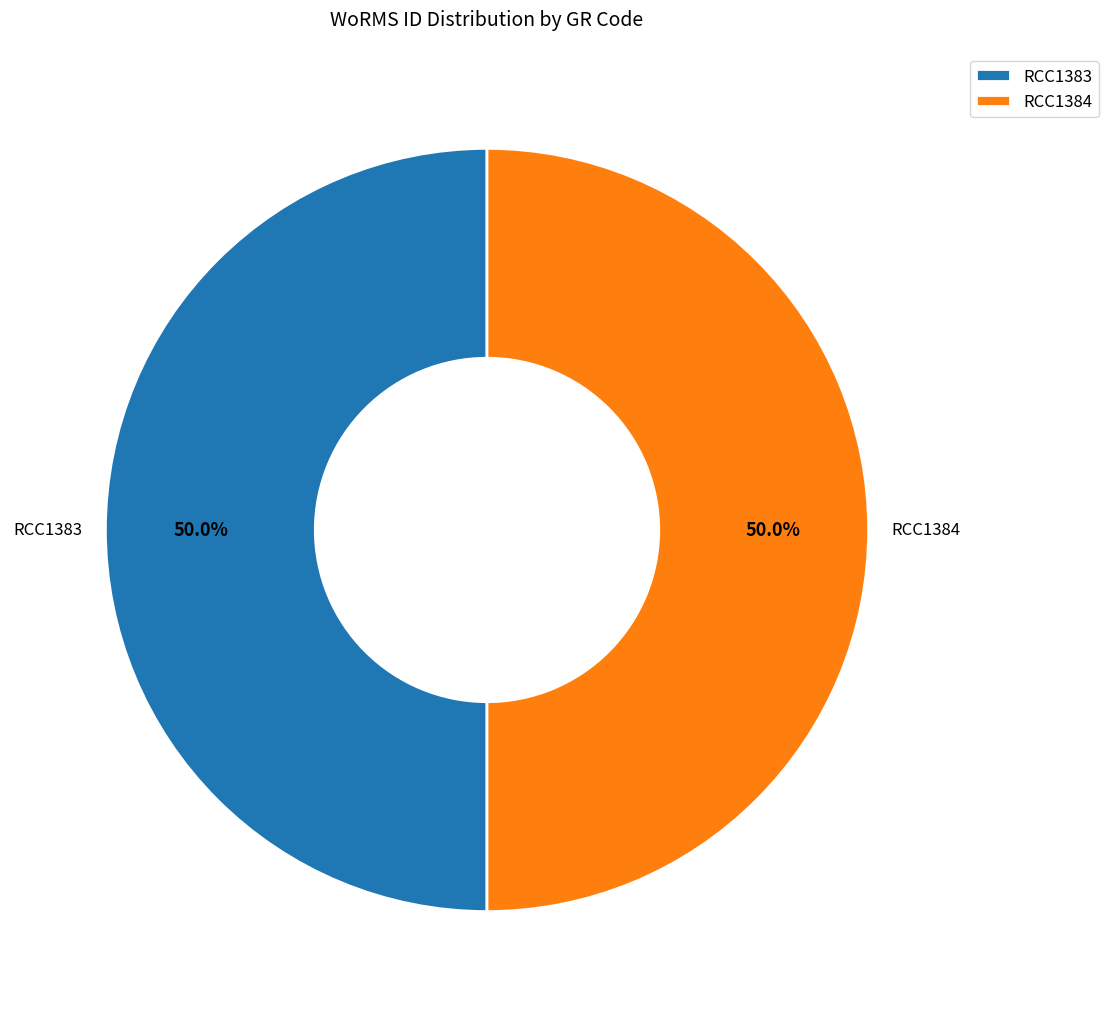

What percentage do RCC1383 and RCC1384 together represent?

100.0%